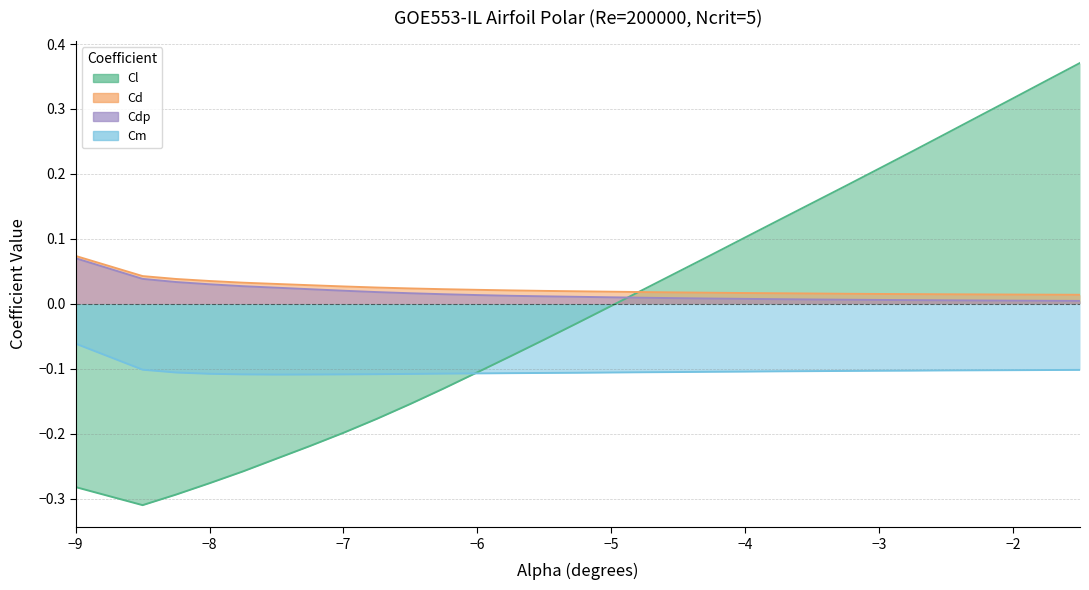

True or false: Cl and Cm intersect in this chart.

True